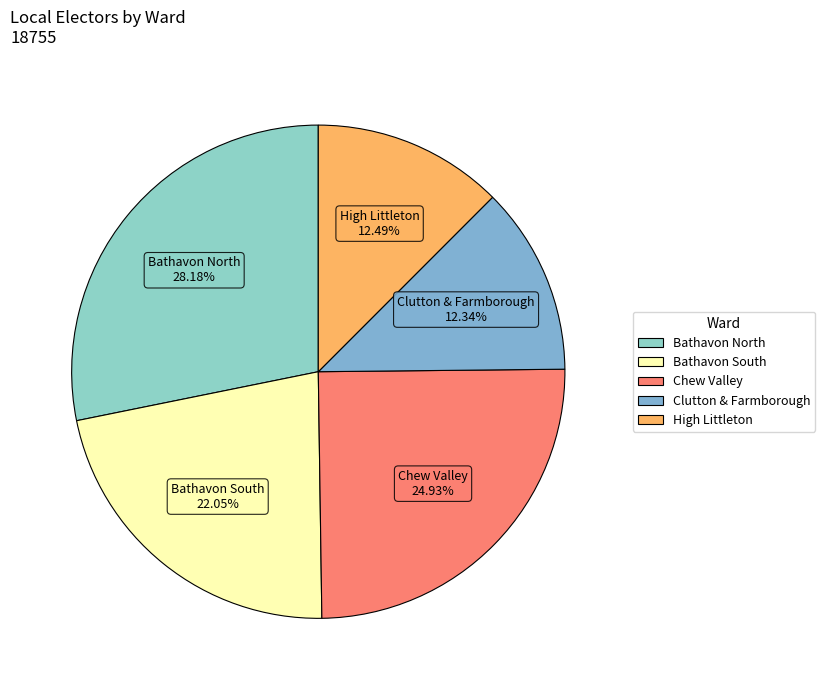

Count the number of slices in the pie.

5